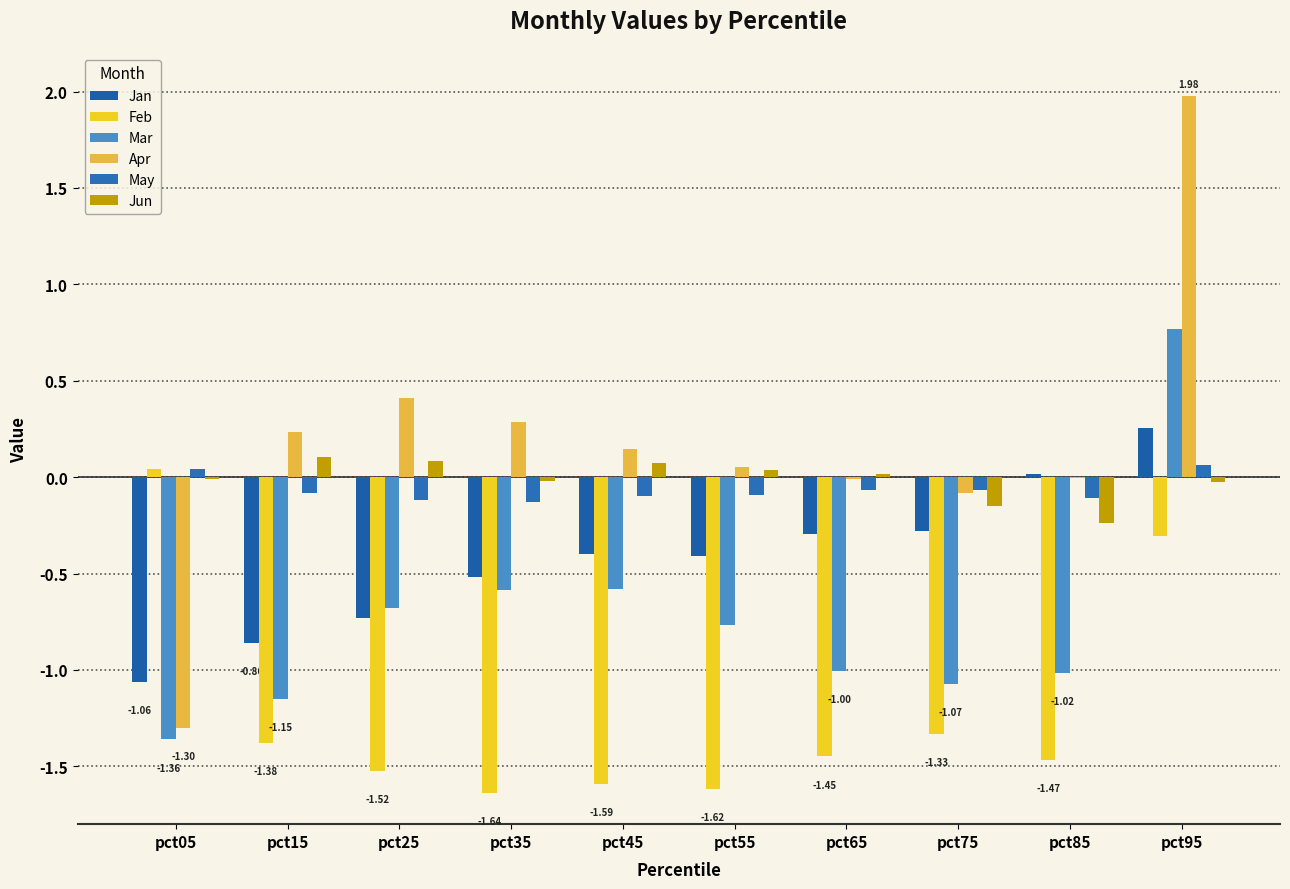

The value of Apr at pct05 is -0.9. True or false?

False